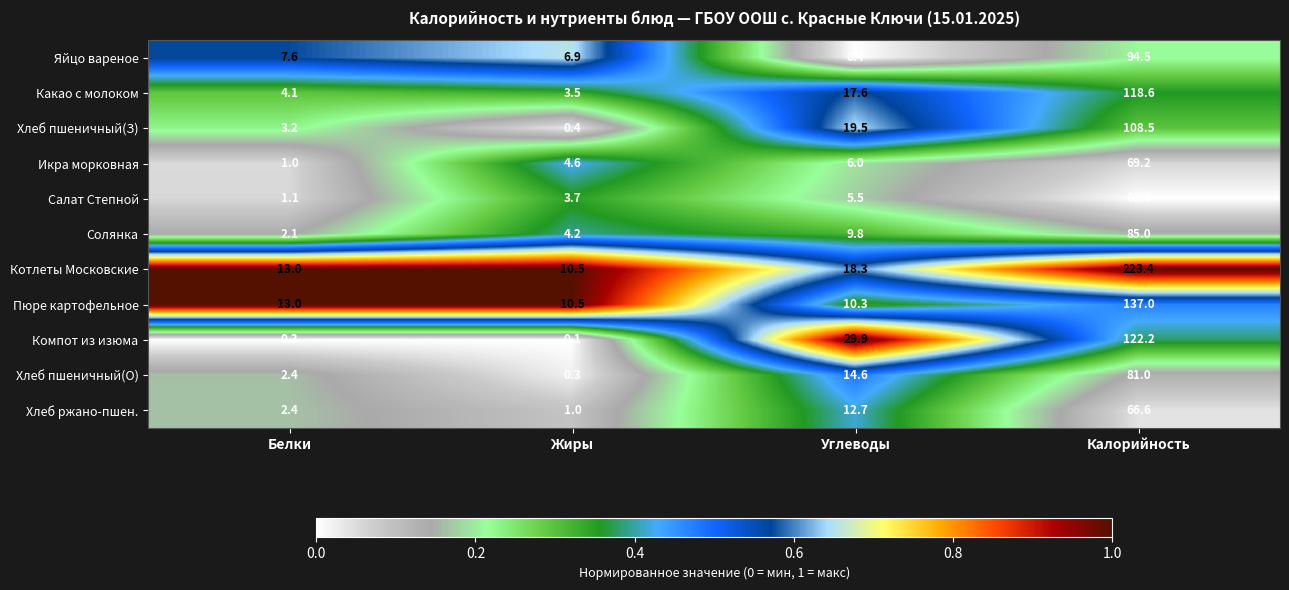

Which series has the largest total across all categories?

Котлеты Московские